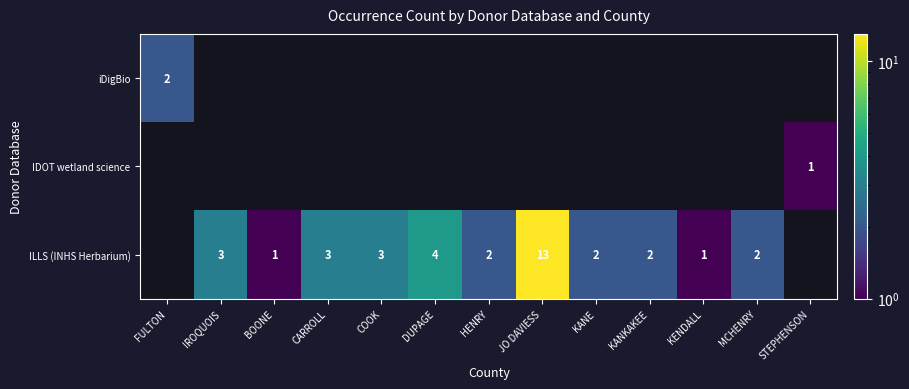

The value of ILLS (INHS Herbarium) at COOK is 3.0. True or false?

True